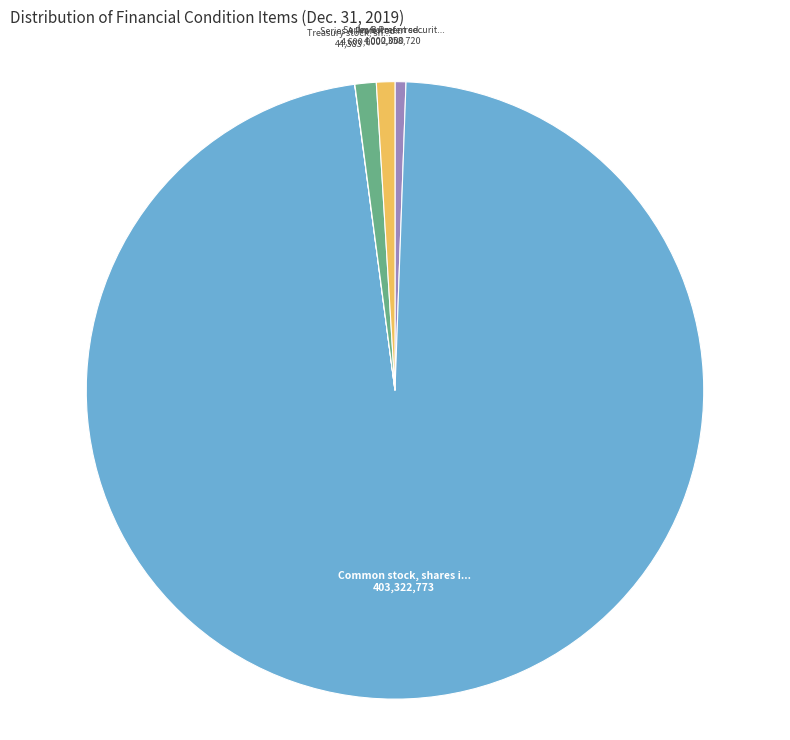

Does any single category account for the majority?

Yes